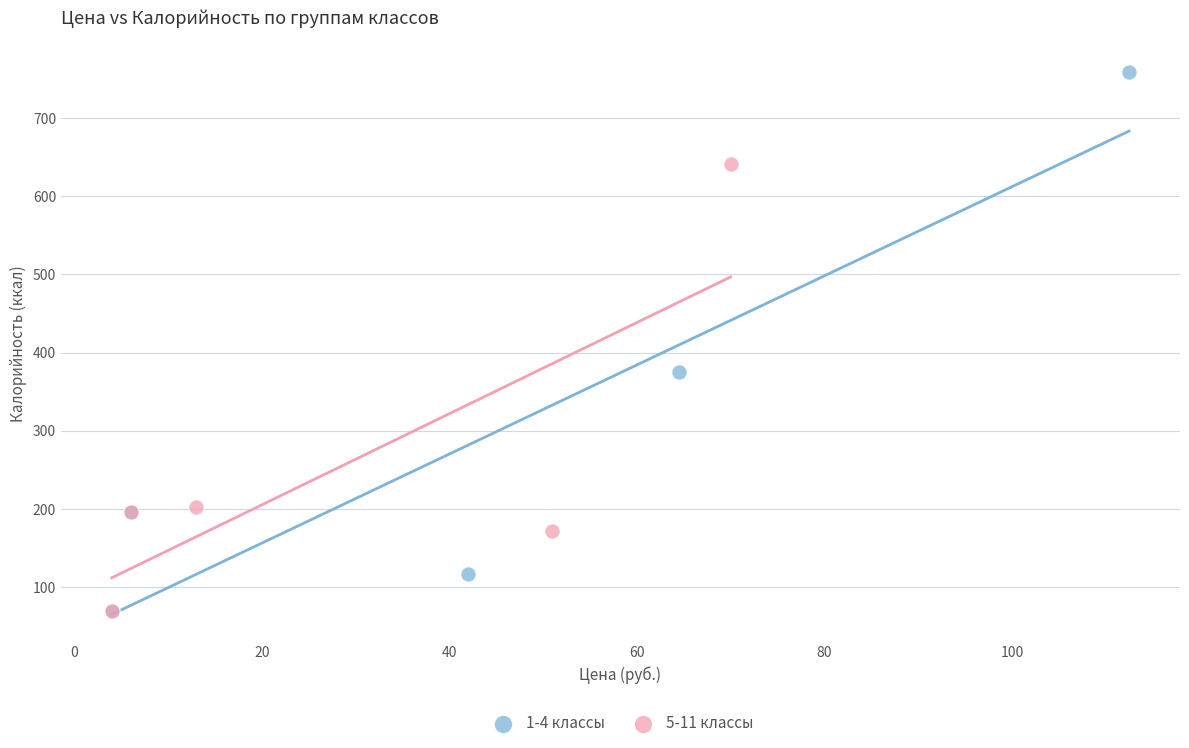

Which series contains the highest Y value?

1-4 классы